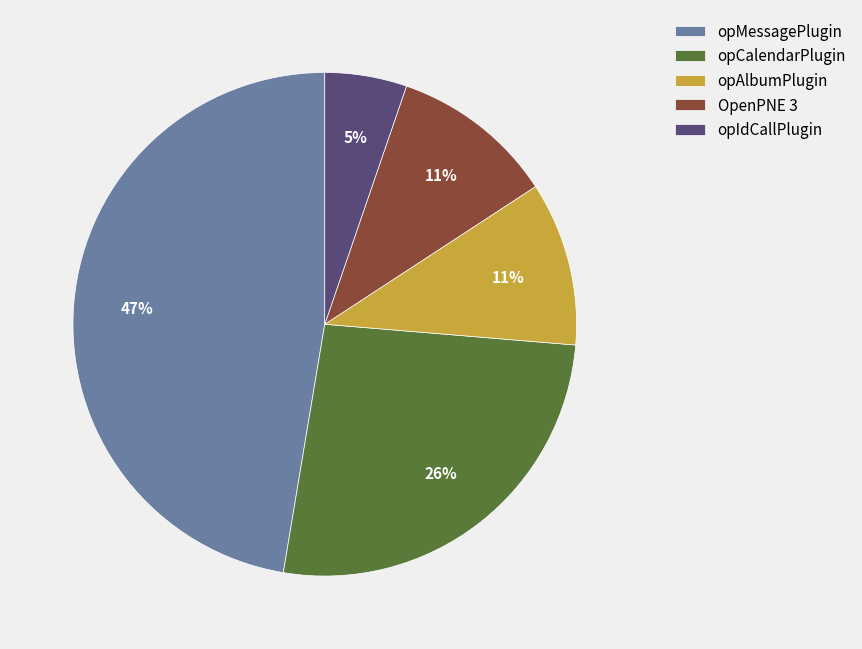

What percentage is the opMessagePlugin slice, to the nearest percent?

47%